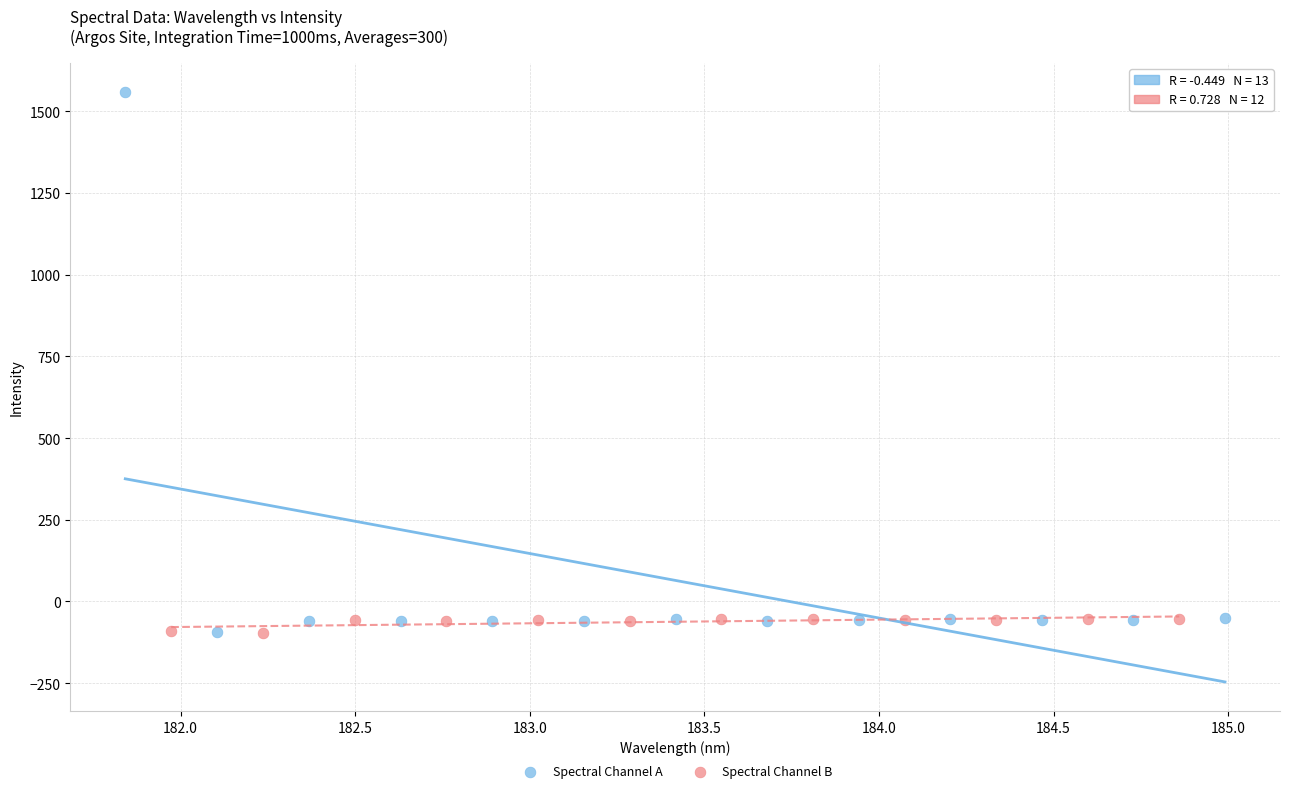

Which series has the widest spread of Y values?

Spectral Channel A